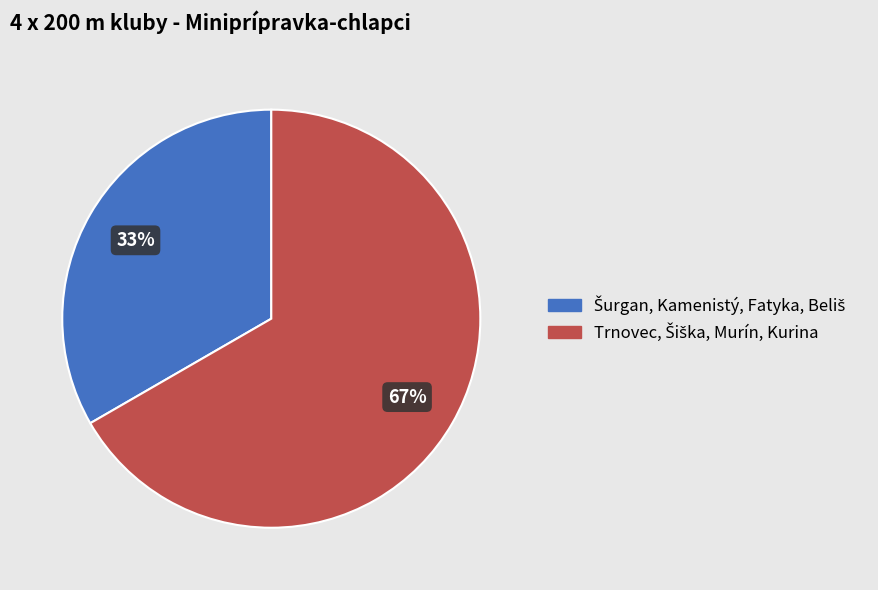

Does any single category account for the majority?

Yes